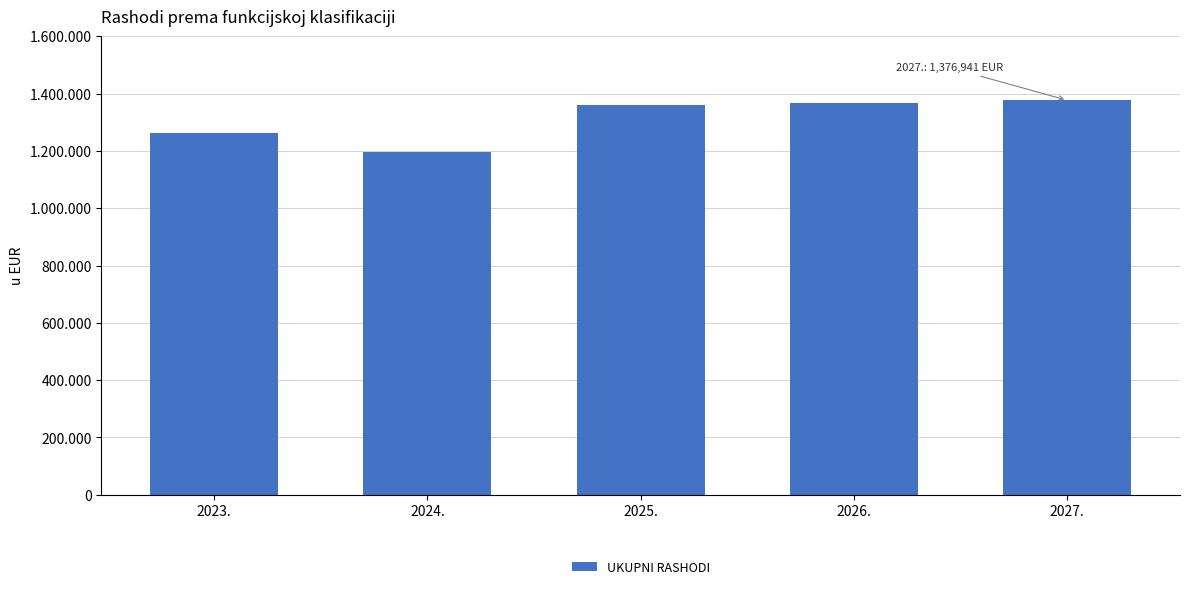

Between 2027. and 2025., which is larger?

2027.